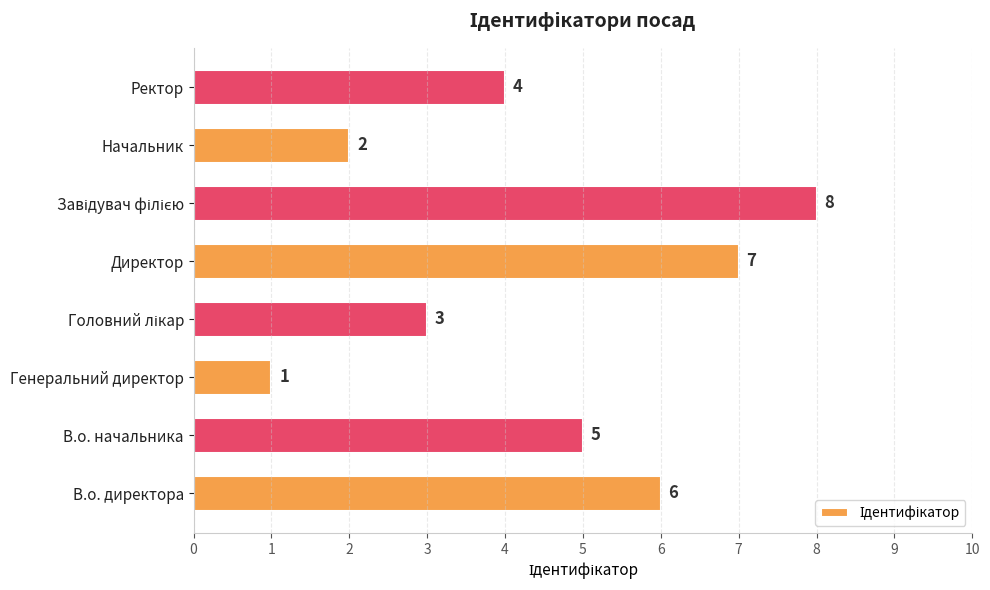

Which category has the lowest value across all series?

Генеральний директор